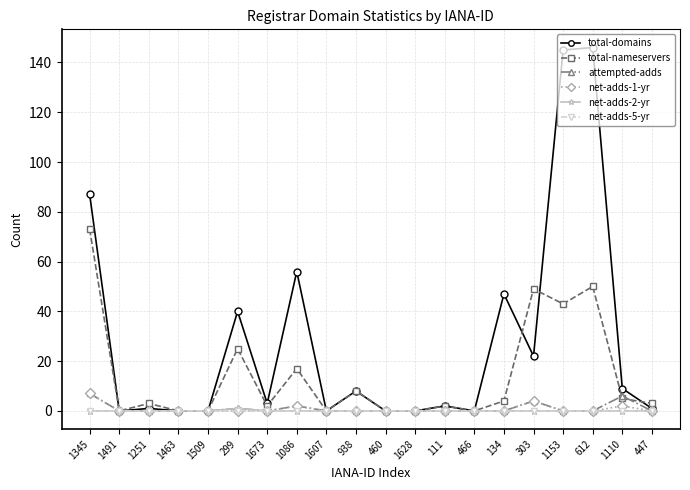

How many series are shown in this chart?

6